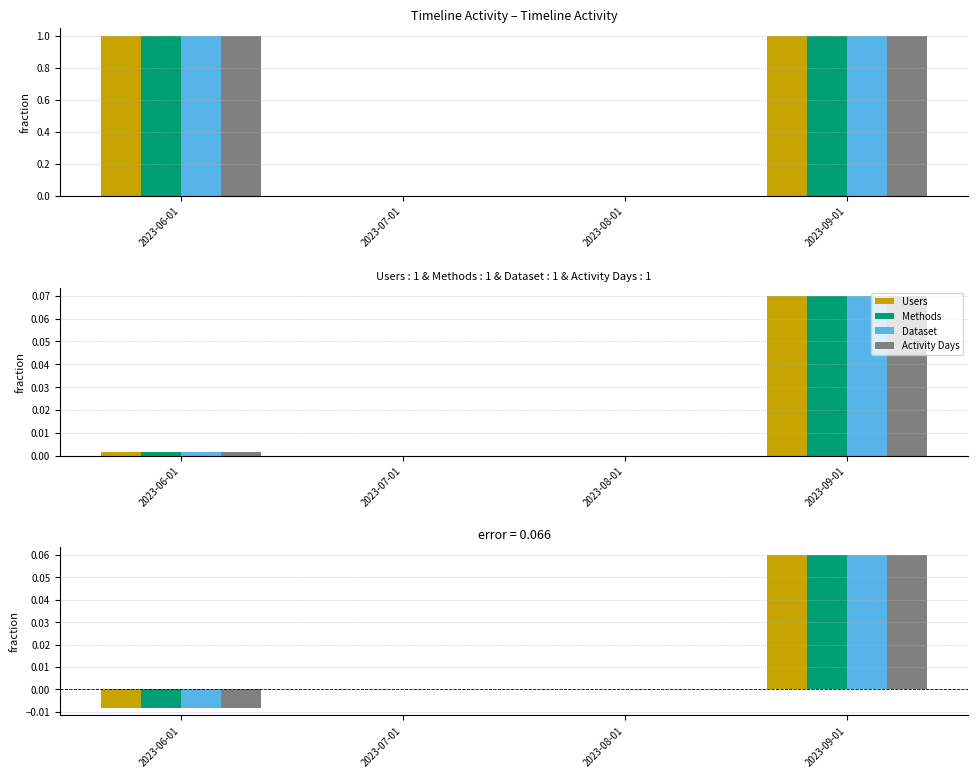

How many values in the Activity Days series exceed 0?

1